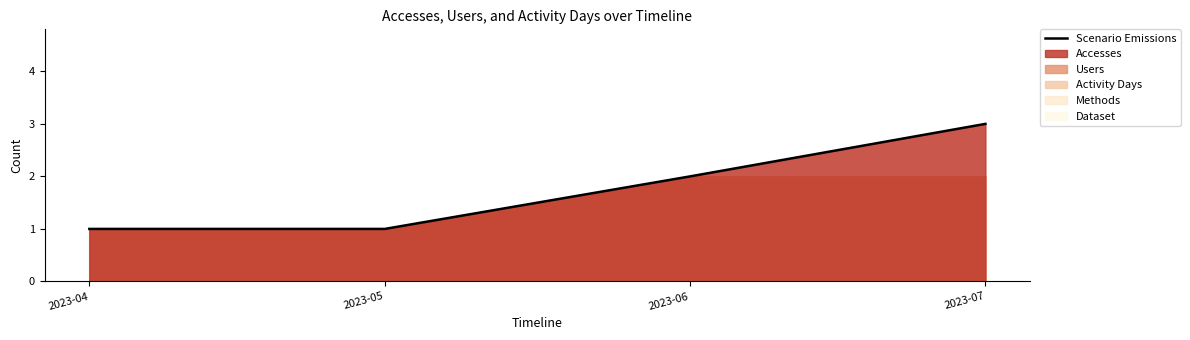

The chart shows a value of 2 at 2023-06. True or false?

True